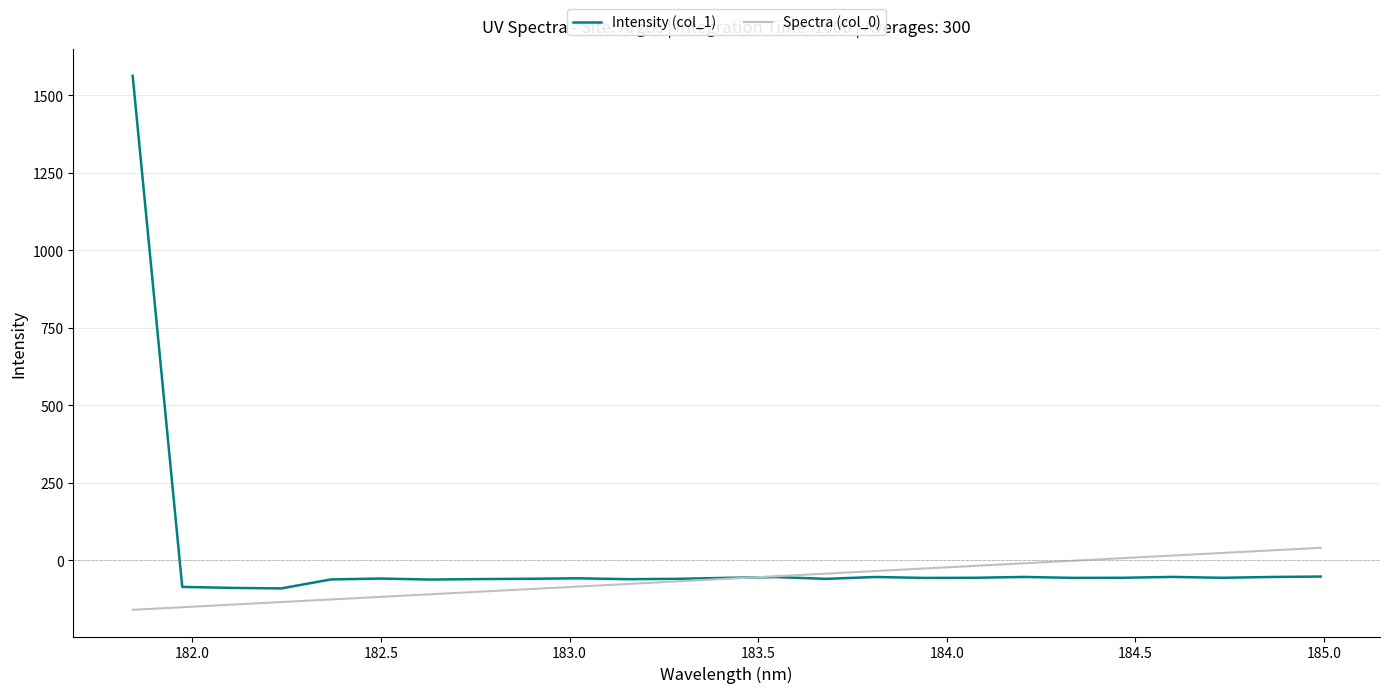

Which series ends up on top after the final intersection of Intensity (col_1) and Spectra (col_0)?

Spectra (col_0)